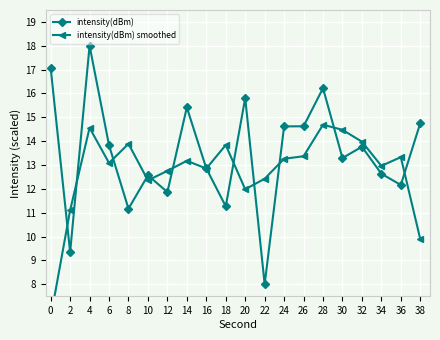

At how many categories does at least one series exceed 6?

20